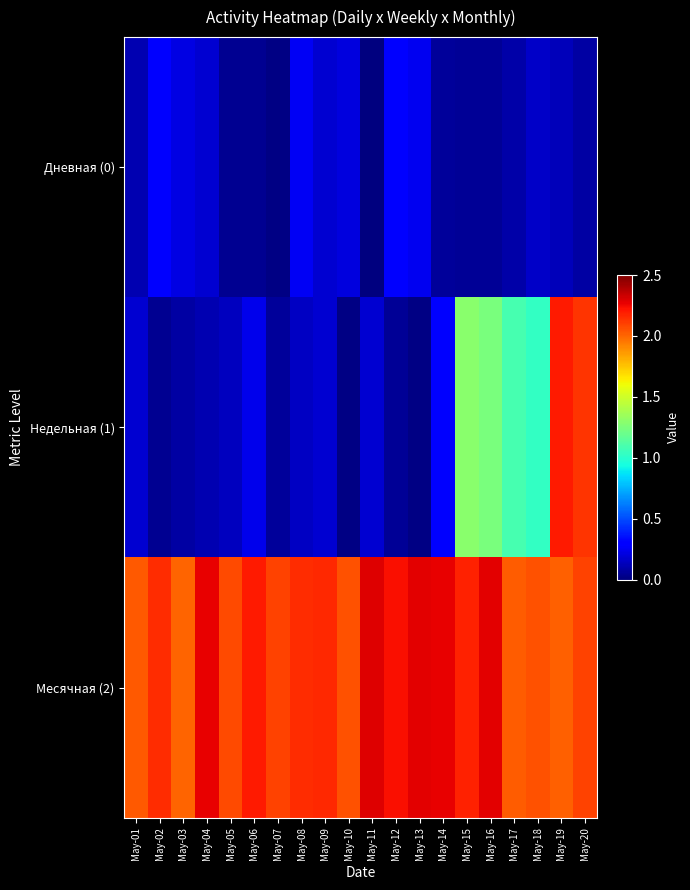

At which category does the chart reach its peak across all series?

May-11